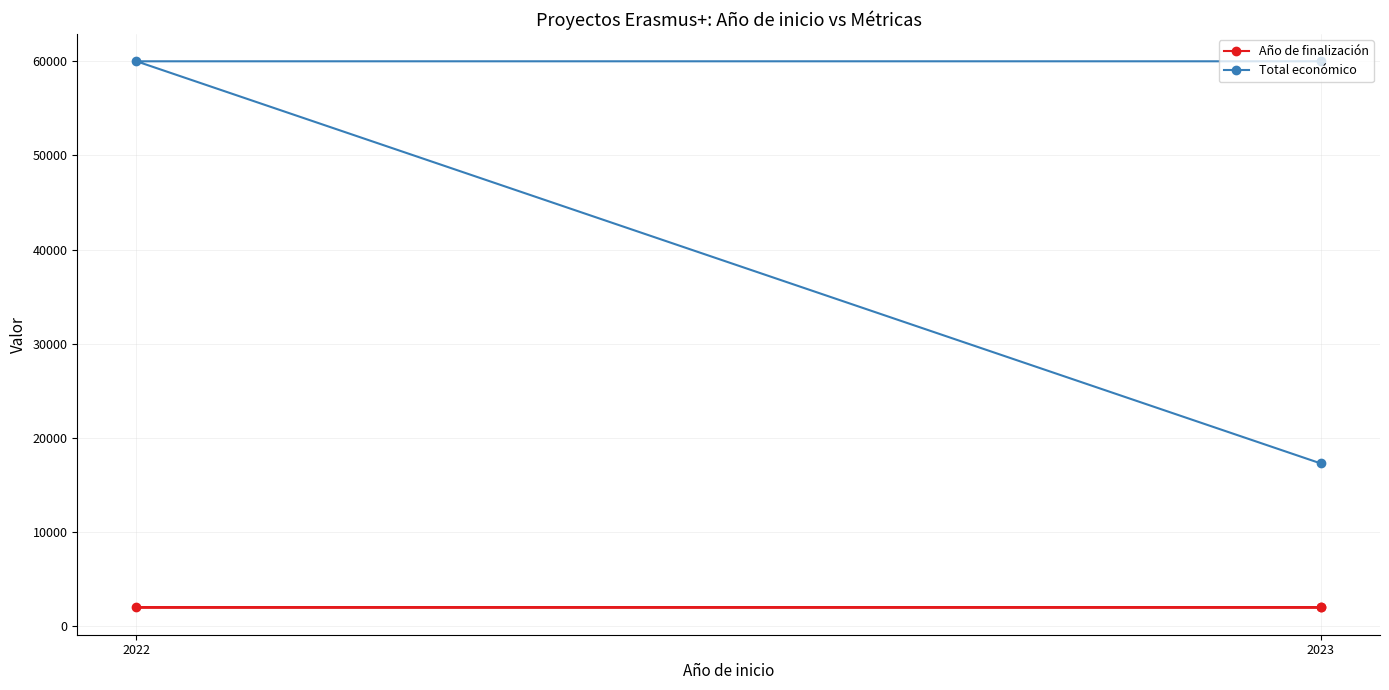

How many lines are shown in the chart?

2